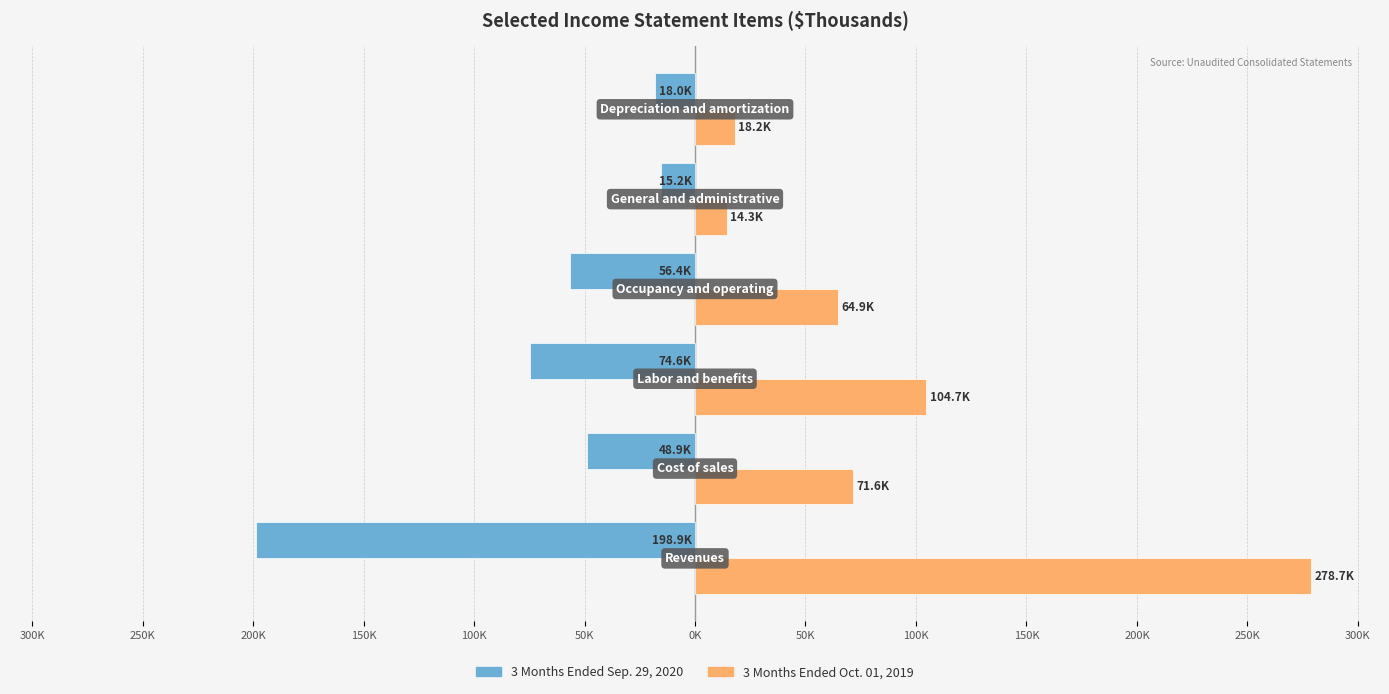

What are all the series names shown in the legend?

3 Months Ended Sep. 29, 2020, 3 Months Ended Oct. 01, 2019